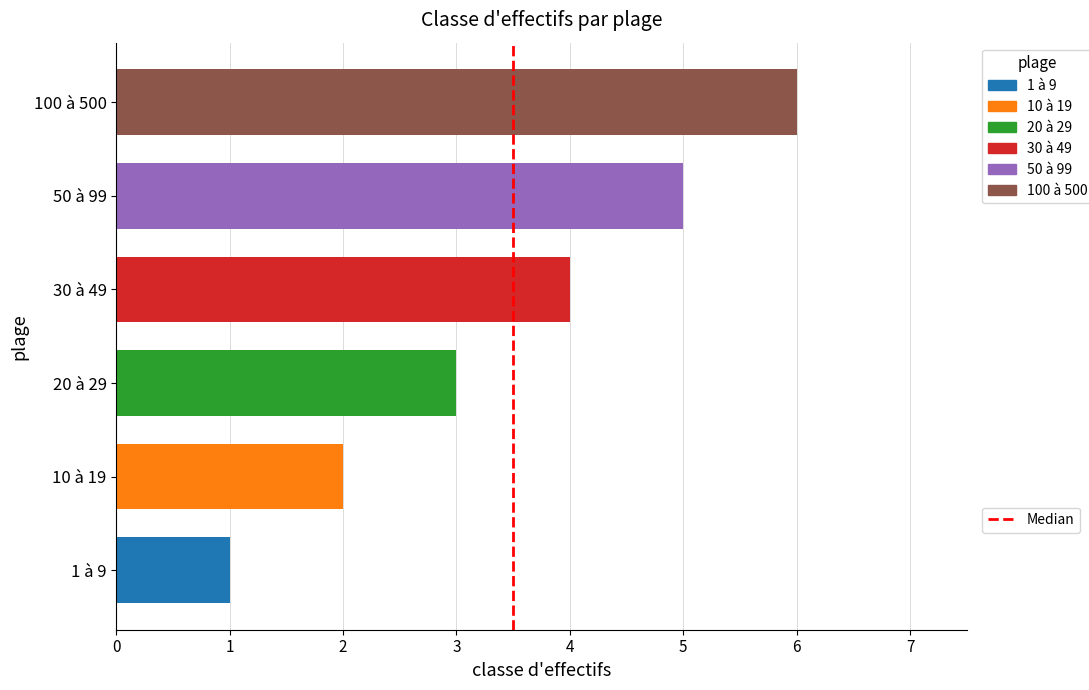

The value at 30 à 49 is 3. True or false?

False